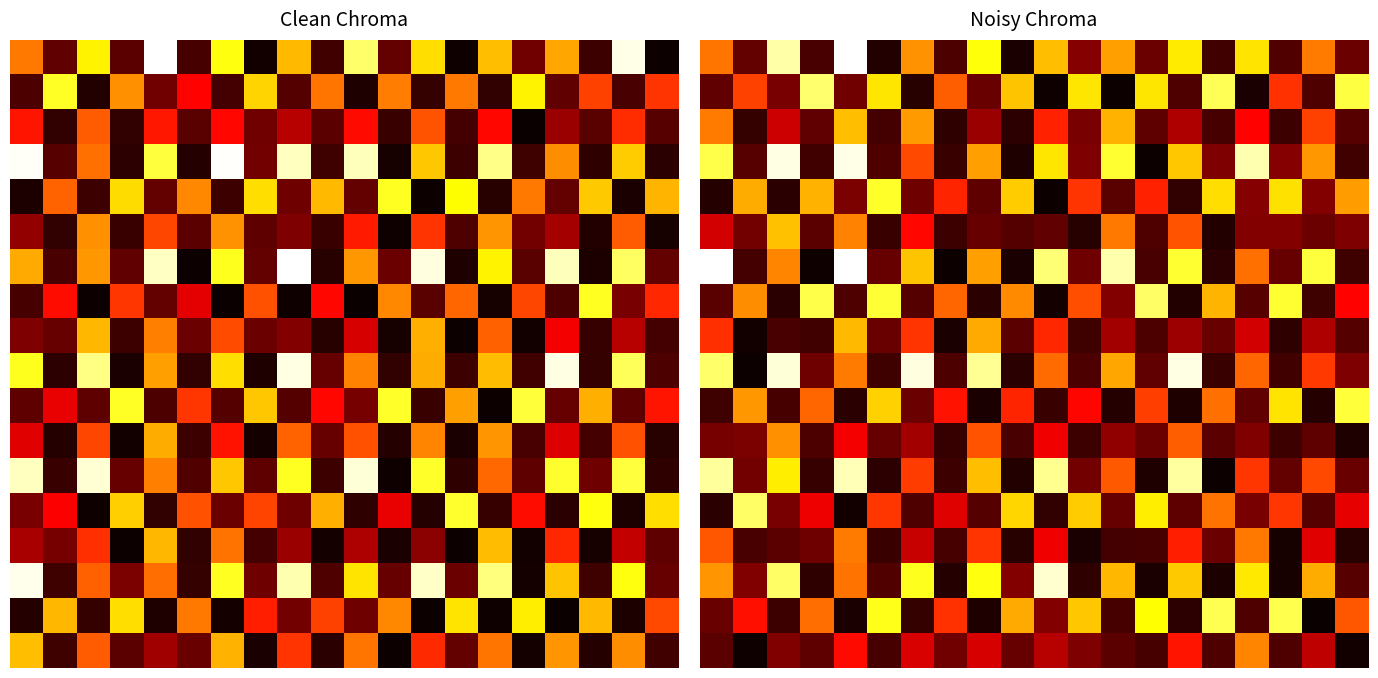

What is the minimum value shown in the chart?

0.1